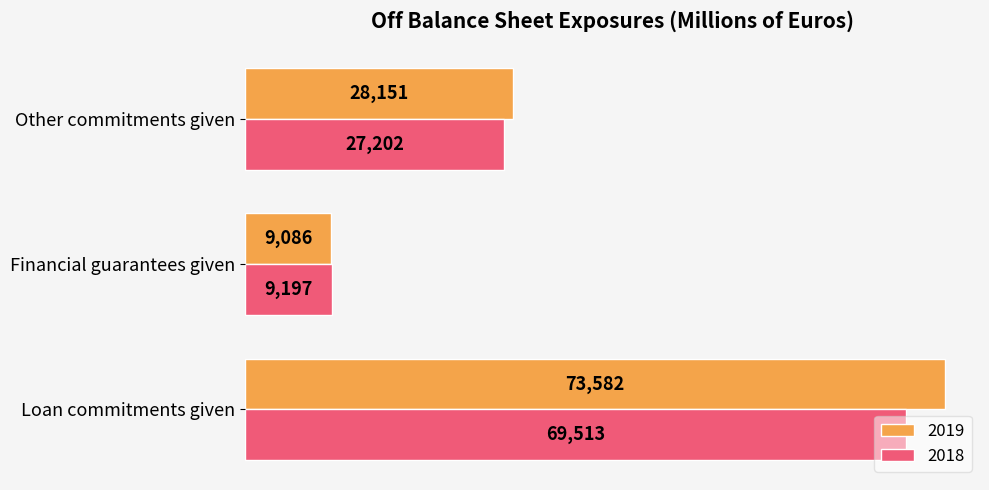

What is the difference between the maximum and minimum values in the 2019 series?

64496